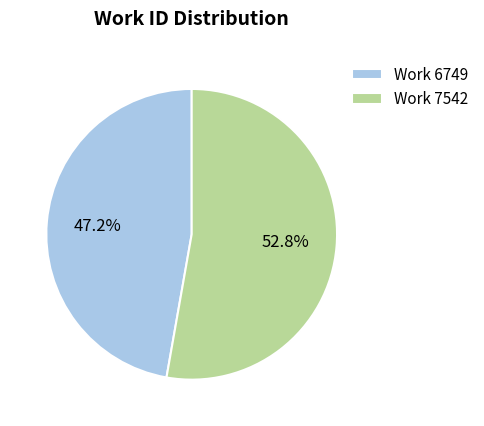

Which category has the biggest portion of the pie?

Work 7542